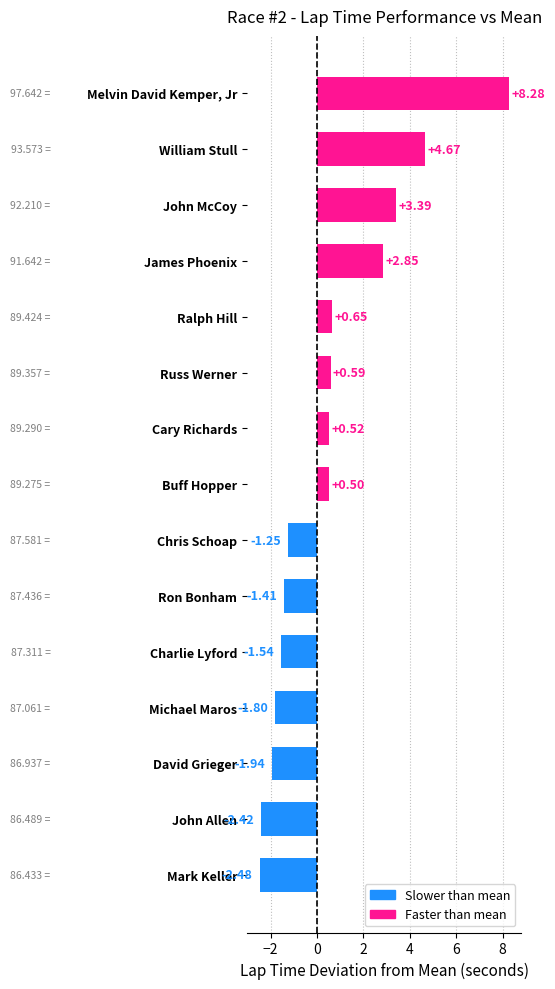

At which category does the chart reach its minimum across all series?

Mark Keller